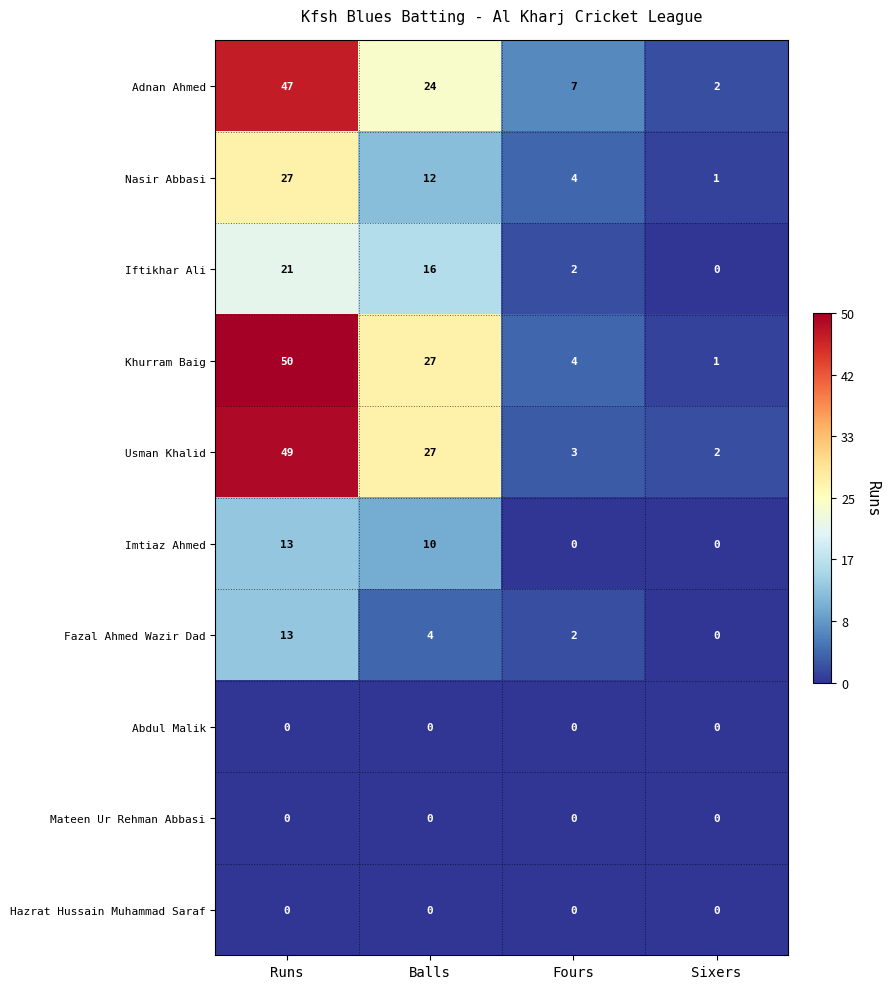

What is the difference between the highest and lowest values at Runs?

50